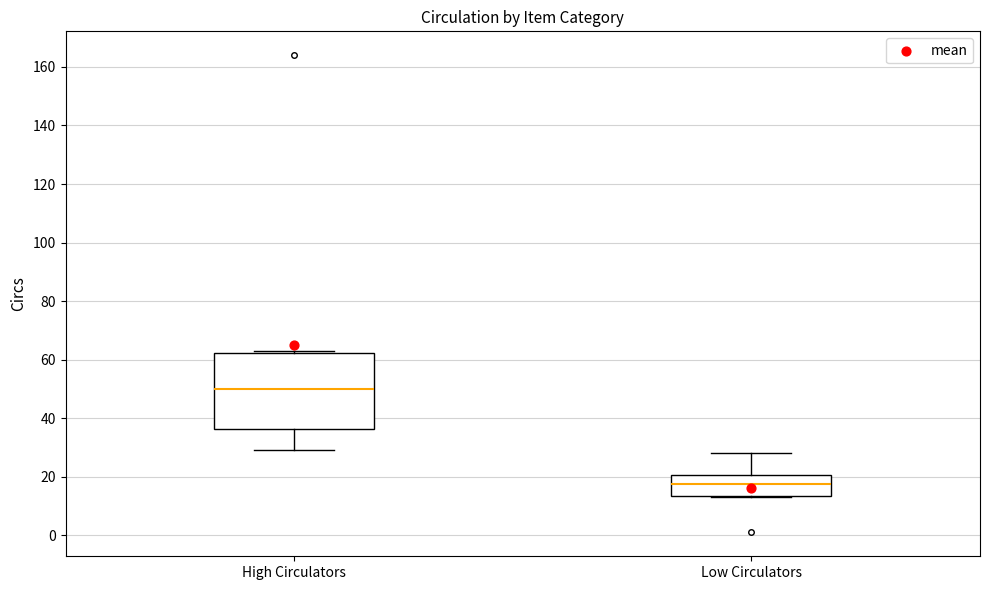

Which box has the lowest median line?

Low Circulators